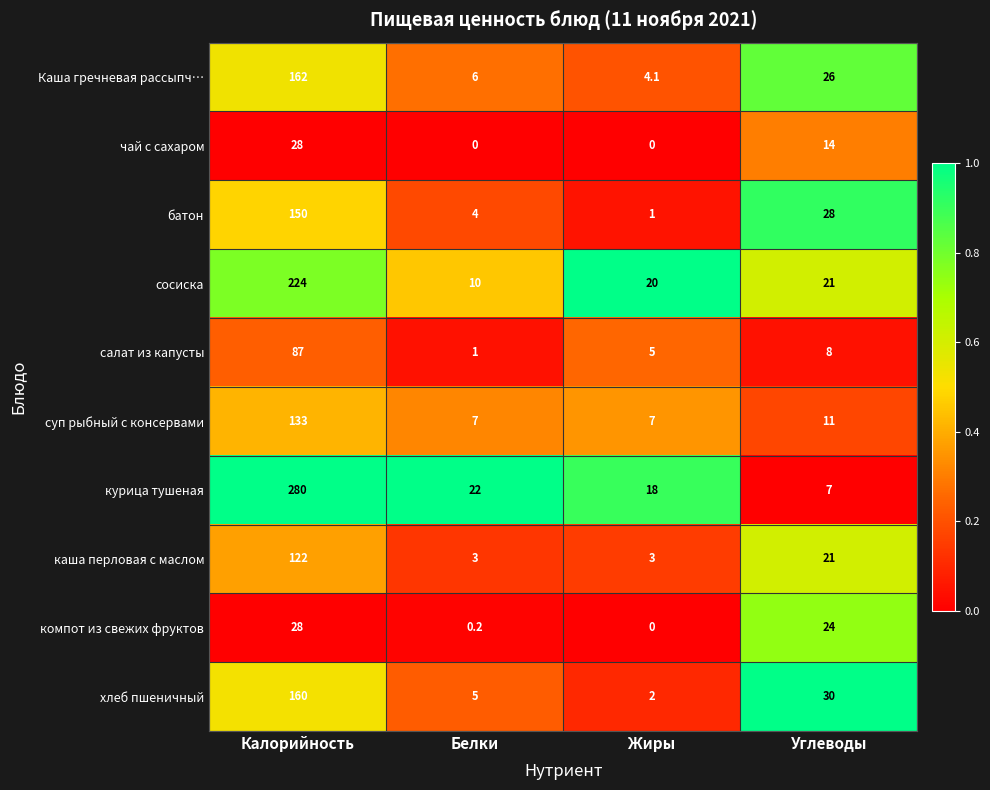

At which category does the chart reach its peak across all series?

Калорийность